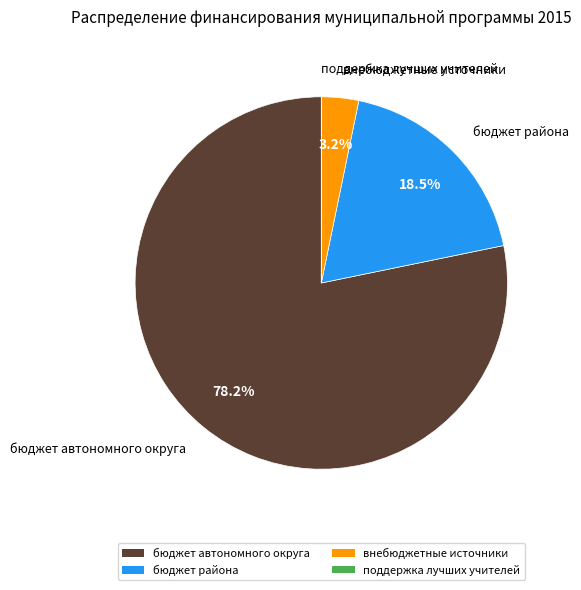

What is the largest slice in the pie chart?

бюджет автономного округа